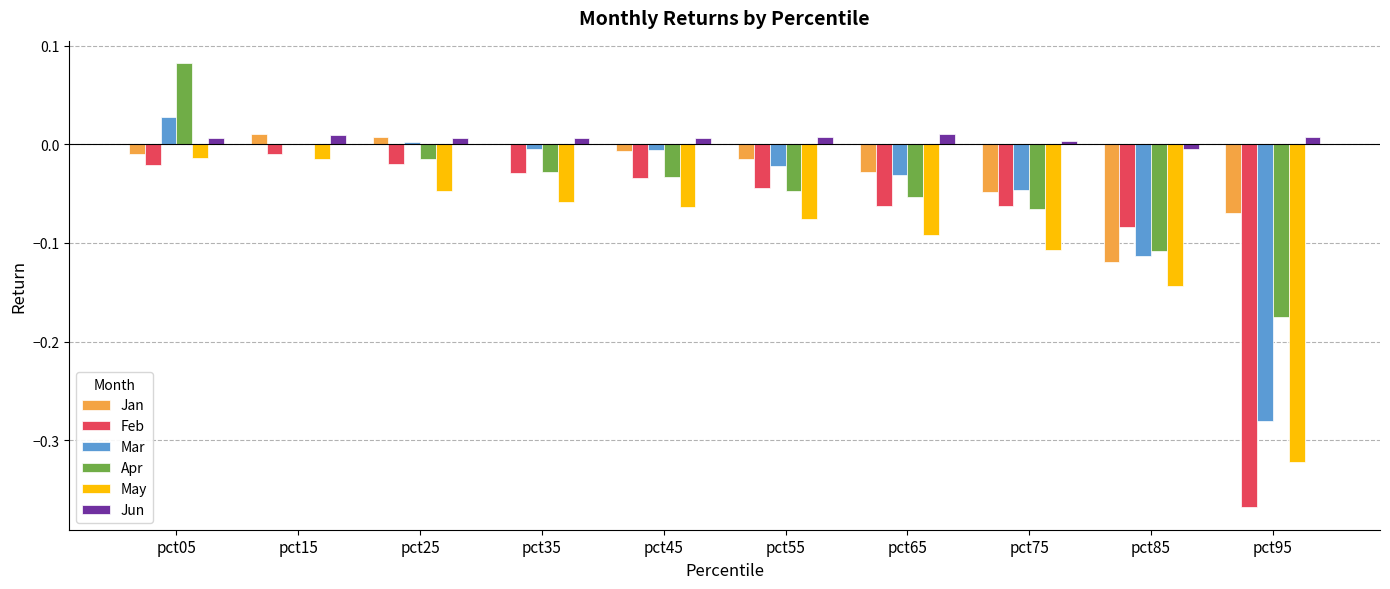

At which label does Apr reach its peak?

pct05